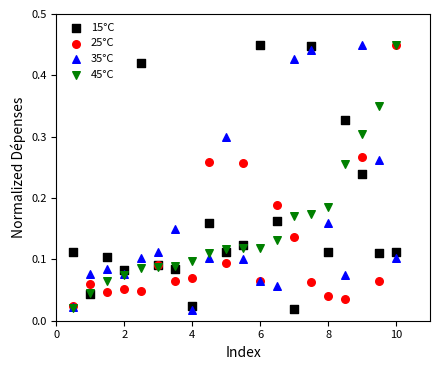

What are all the series names shown in the legend?

15°C, 25°C, 35°C, 45°C